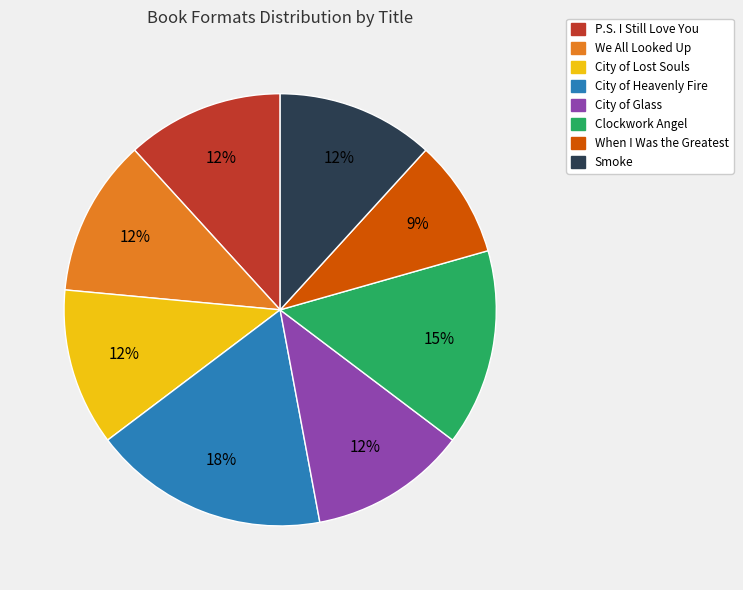

To the nearest percent, what is the difference between the largest and smallest slice percentages?

9%